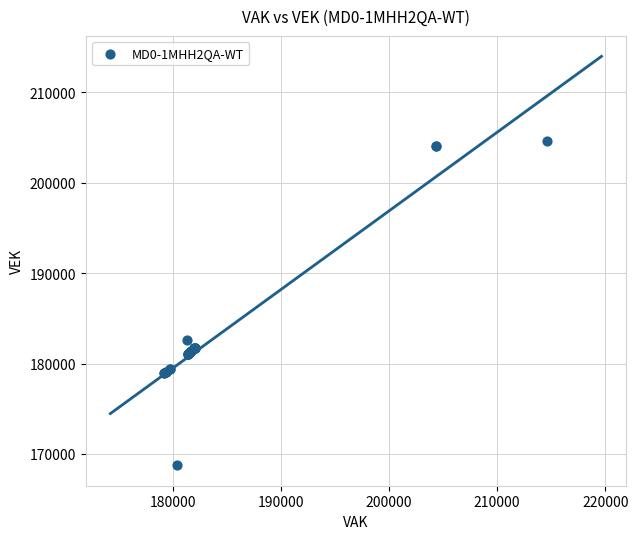

What Y value in the scatter plot is closest to 186687?

182643